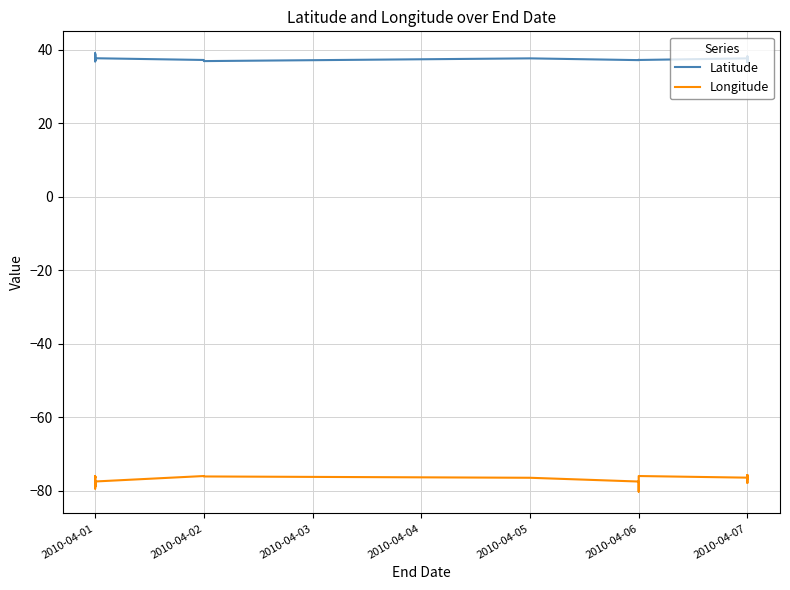

What is the sum of all Latitude values?

1310.6